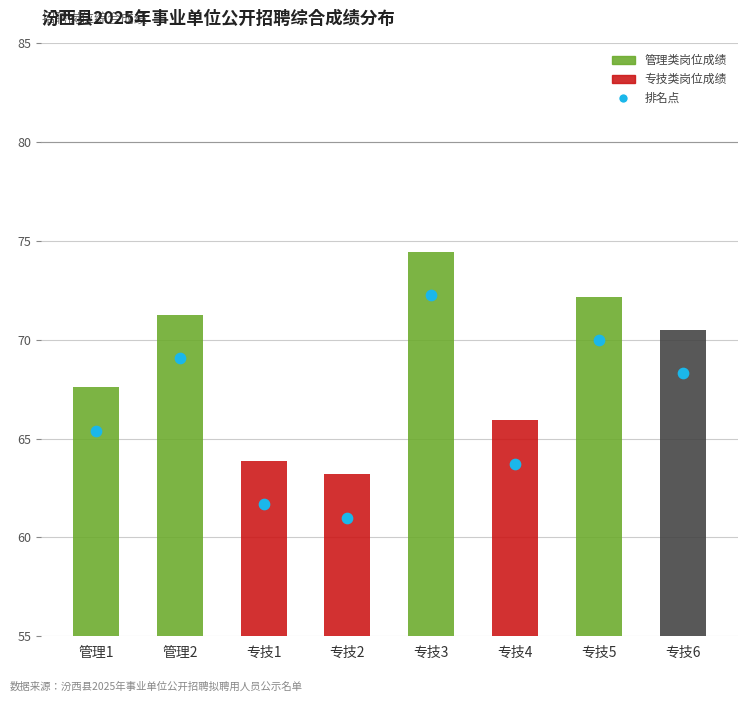

At which category is the sum across all series the highest?

专技3